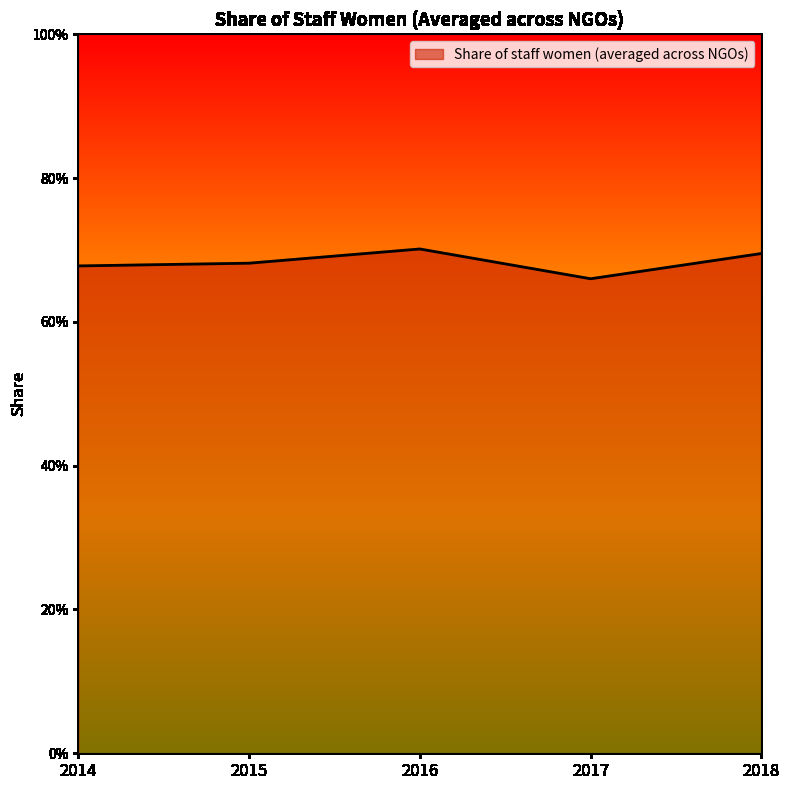

The chart shows a value of 0.4 at 2015. True or false?

False